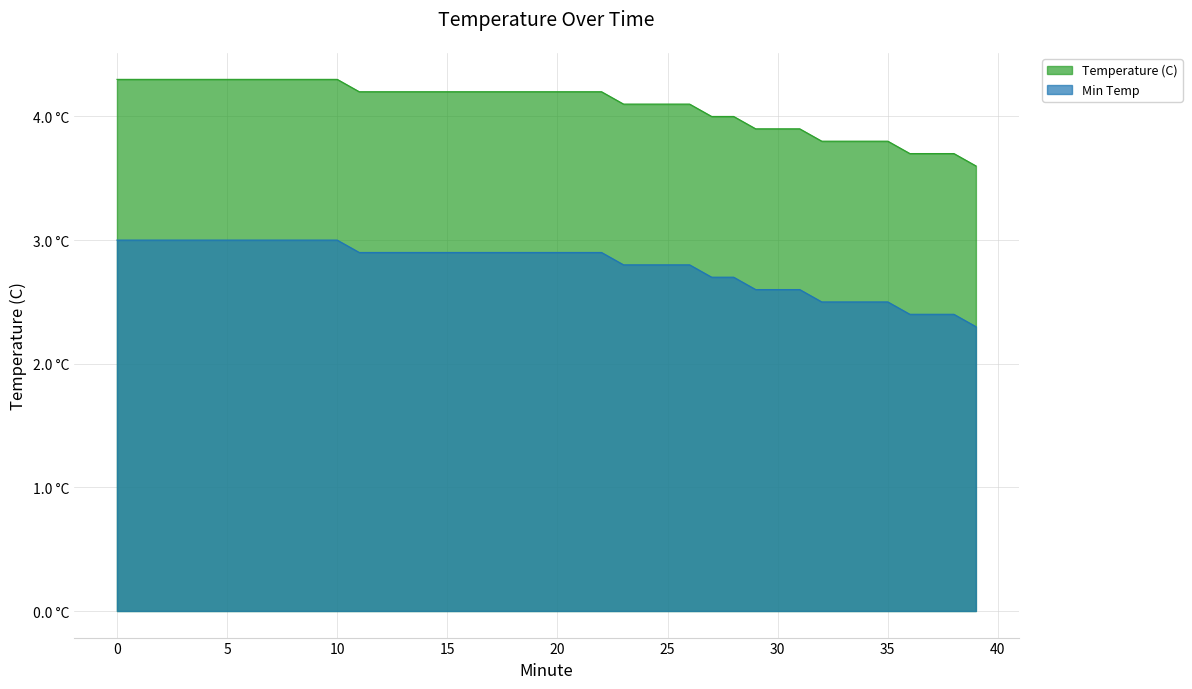

The value of Temperature (C) at 1 is 4.3. True or false?

True